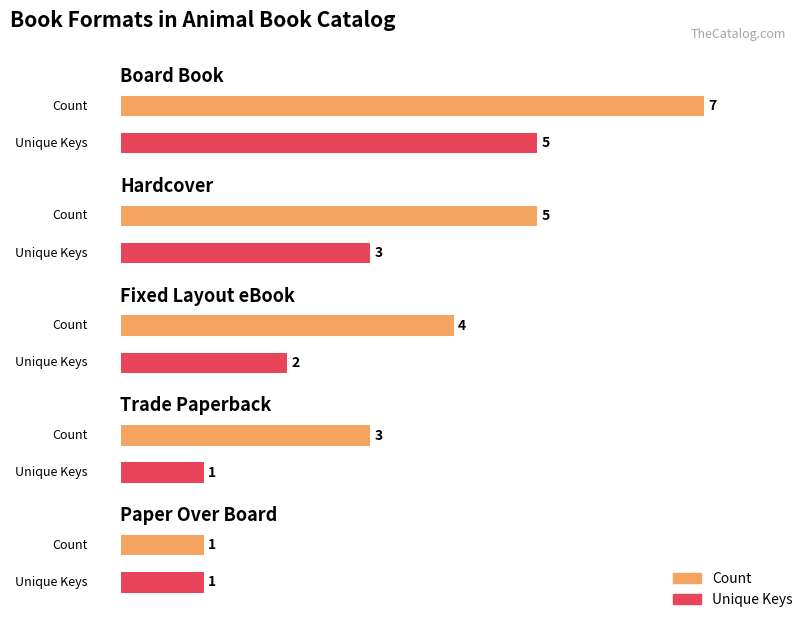

At which label does Count first exceed 4?

Board Book